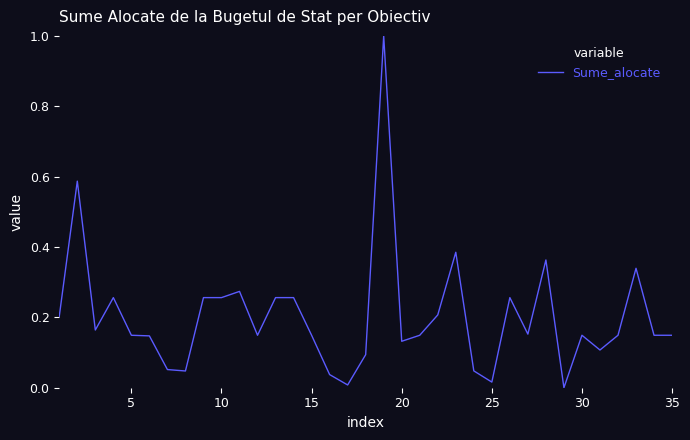

What is the difference between the maximum and minimum values?

1.0